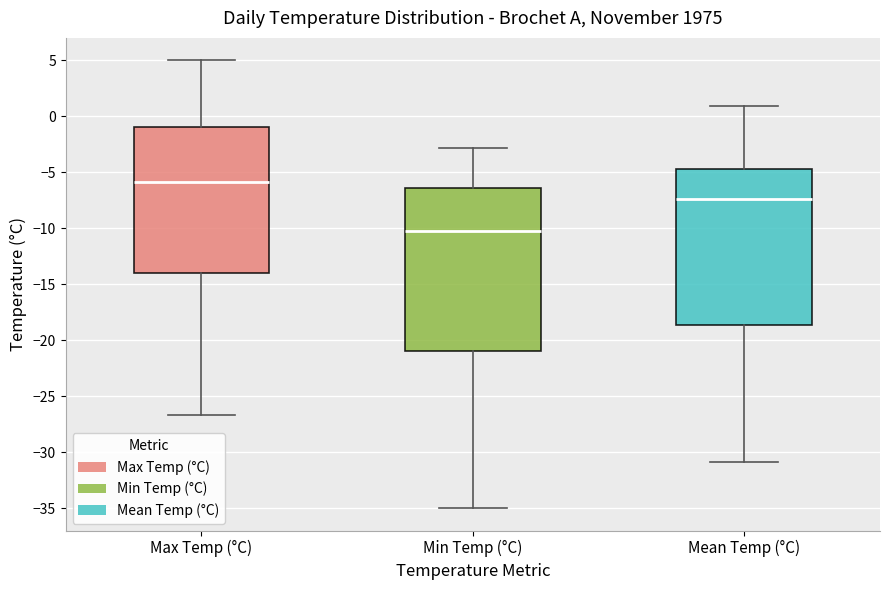

Reading left to right, transcribe this box plot: for each box, give where its median line is, the range the box spans, and where its two whiskers end, as read against the y-axis. The values are not printed on the chart, so give them approximately, as read against the axis.

Max Temp (°C): median -6.0, box -14.0 to -1.0, whiskers -26.5 to 5.0
Min Temp (°C): median -10.0, box -21.0 to -6.5, whiskers -35.0 to -3.0
Mean Temp (°C): median -7.5, box -18.5 to -4.5, whiskers -31.0 to 1.0